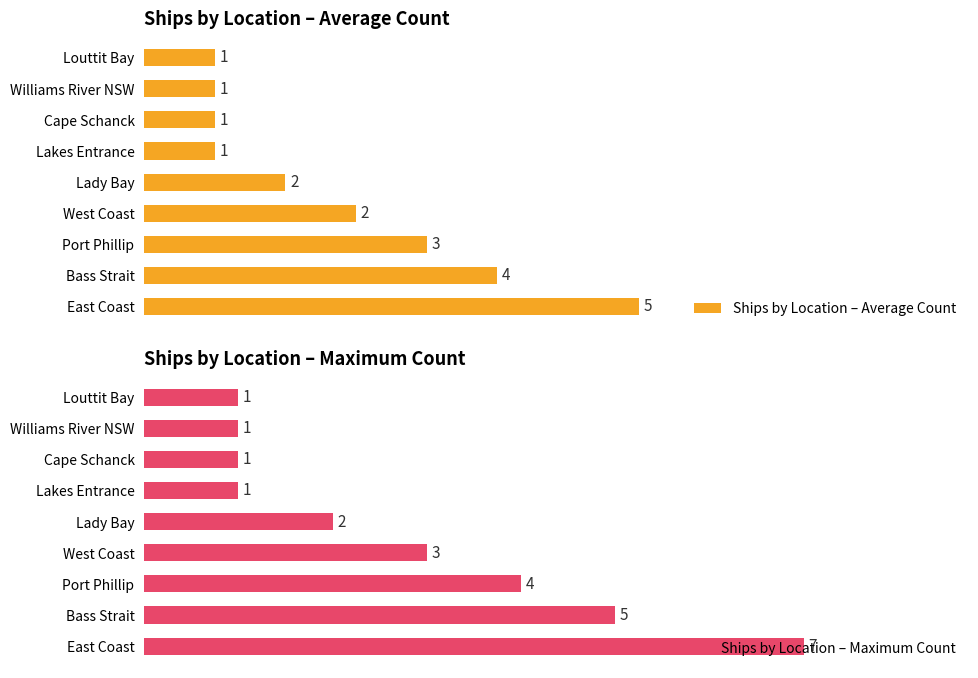

At which label is Ships by Location – Maximum Count closest to 4?

Port Phillip